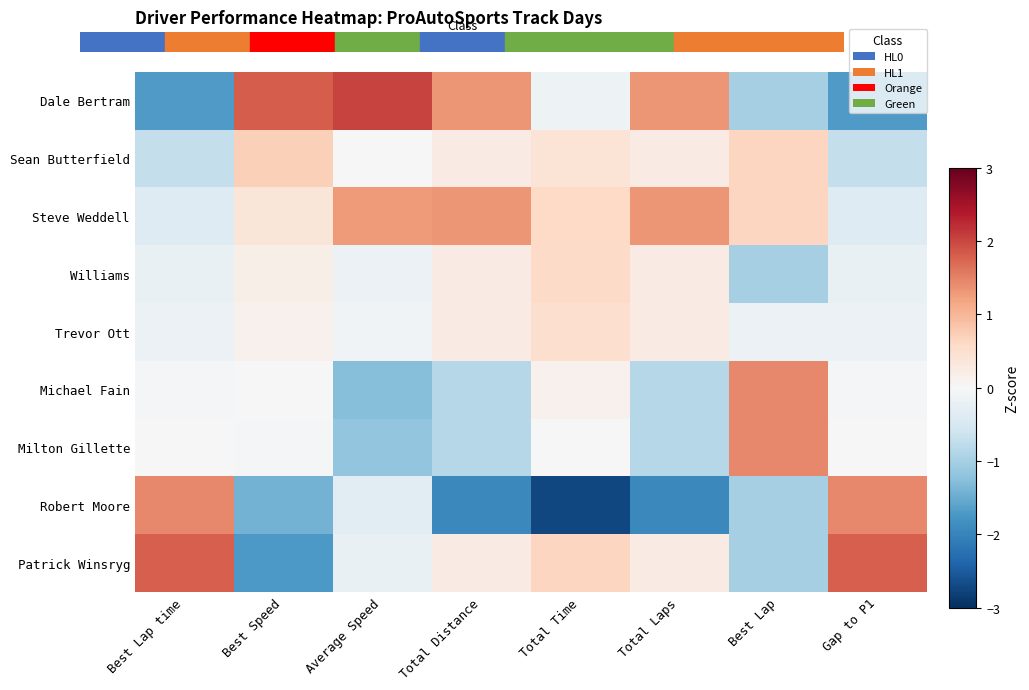

Which has a higher value, Gap to P1 or Best Lap time?

Best Lap time